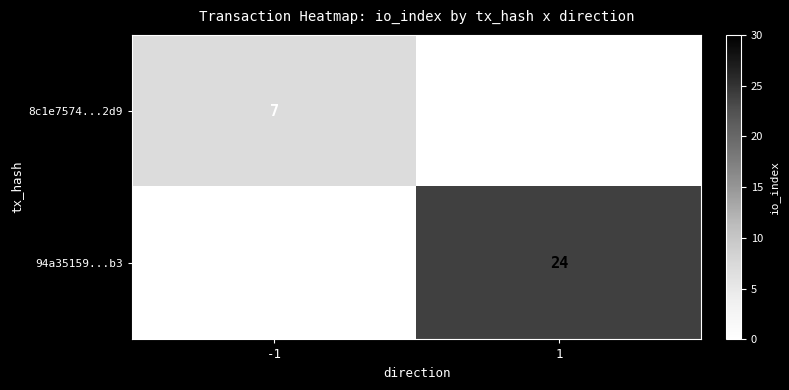

Is it true that 94a35159...b3 equals 42 at 1?

False